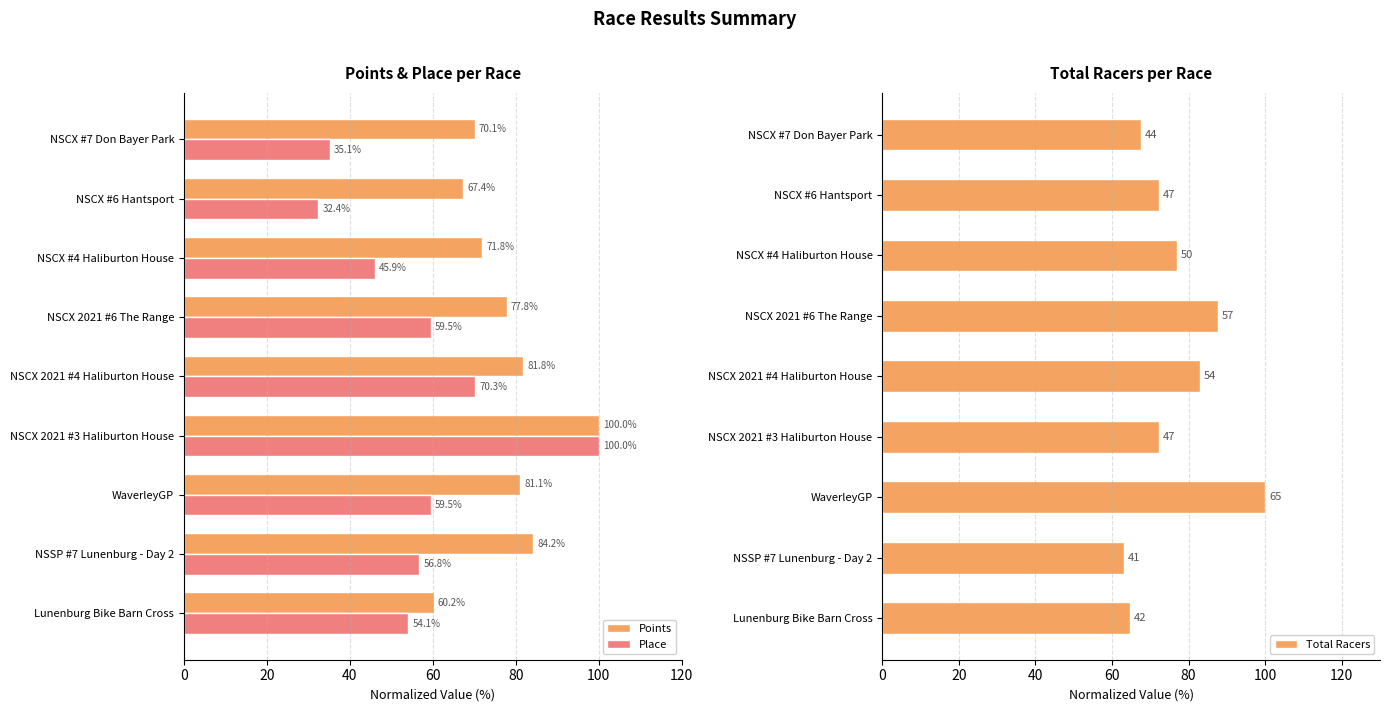

How many bars are there in each group?

3